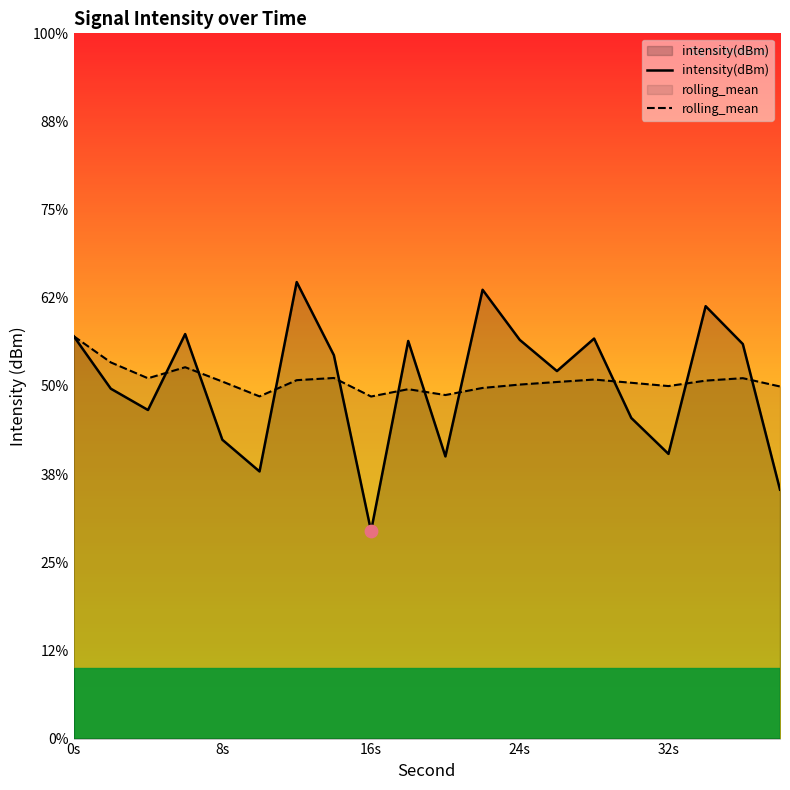

What are all the series names shown in the legend?

intensity(dBm), rolling_mean